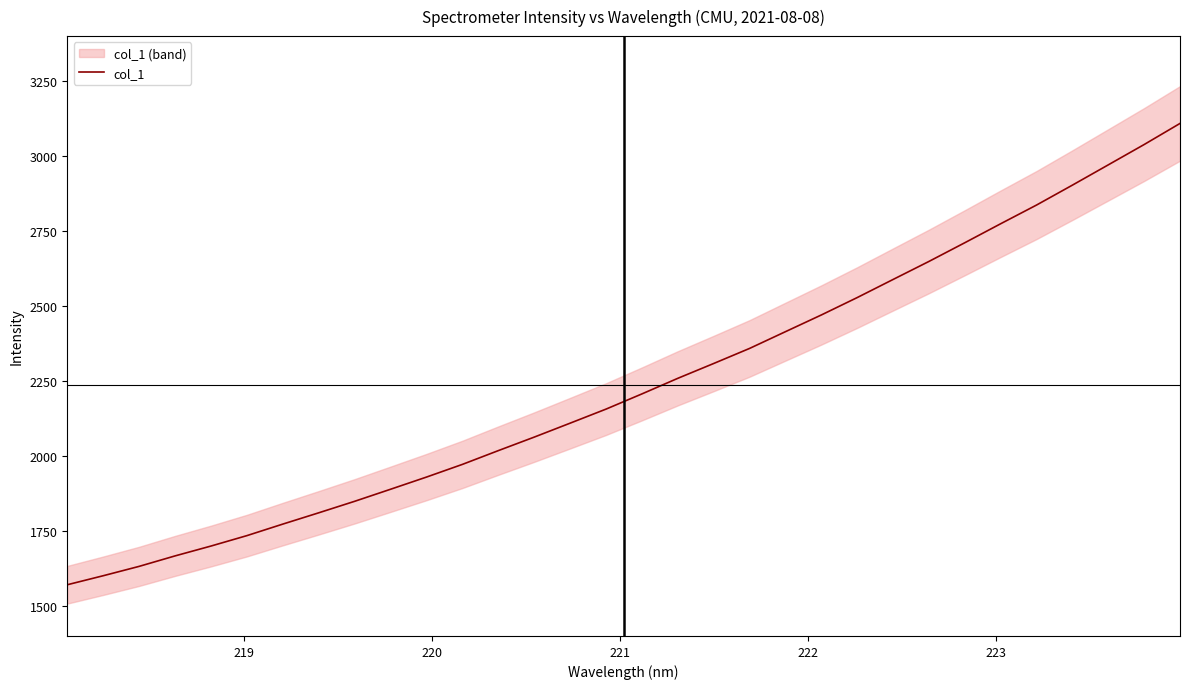

What is the minimum value shown in the chart?

1570.8